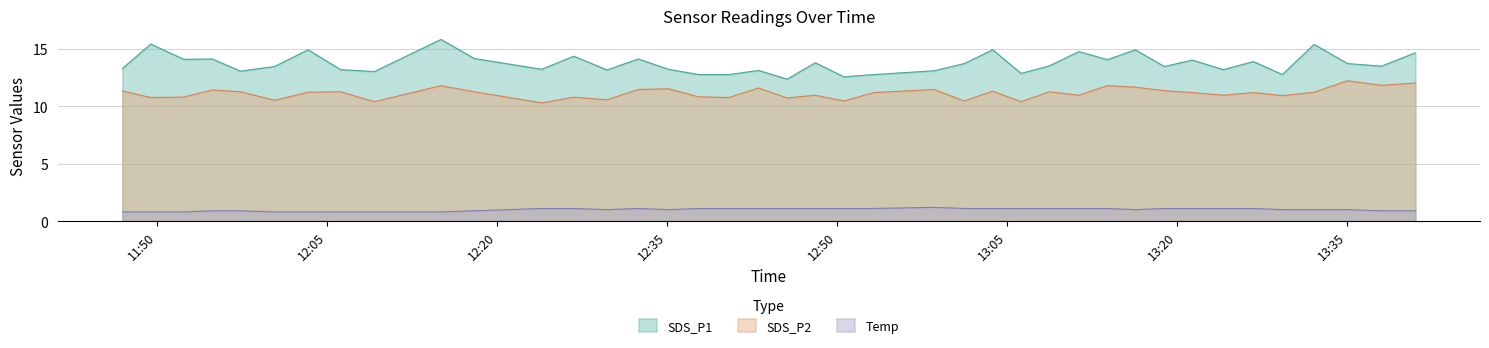

At which category does Temp reach its first local valley?

2022/01/22 12:29:43